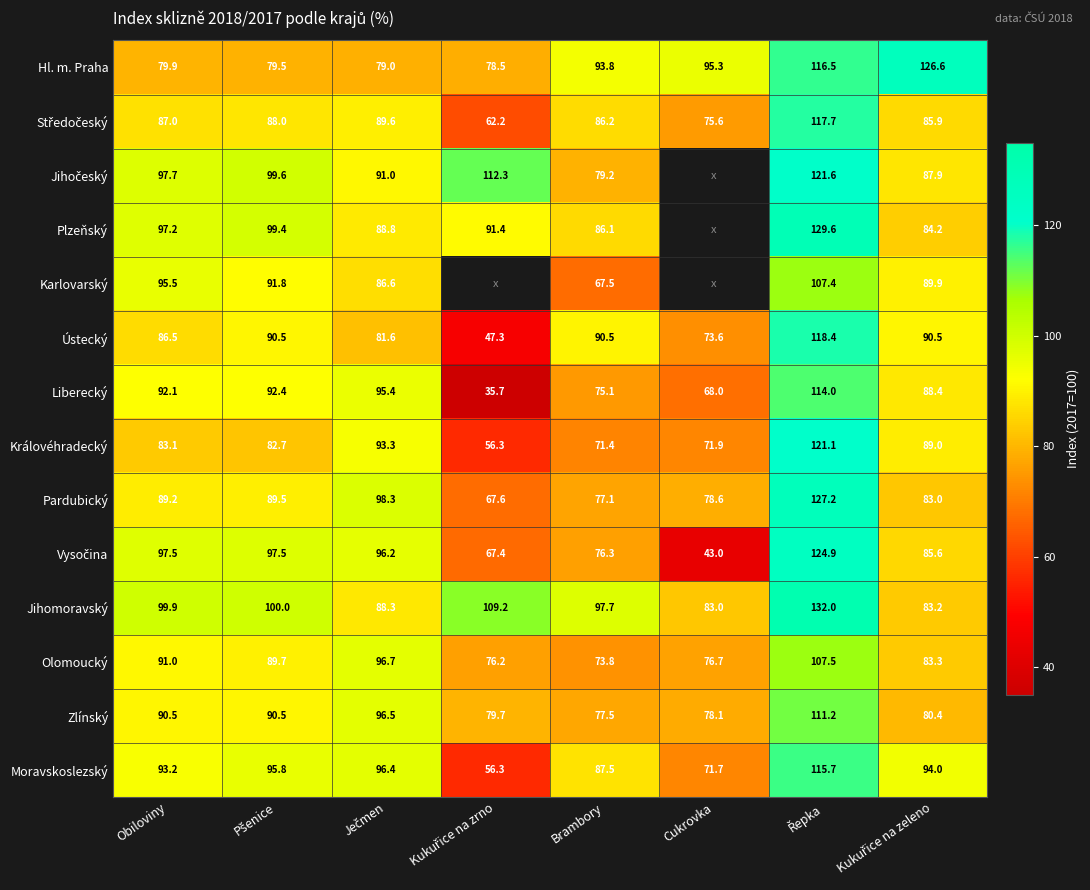

The value of Jihomoravský at Obiloviny is 52.6. True or false?

False